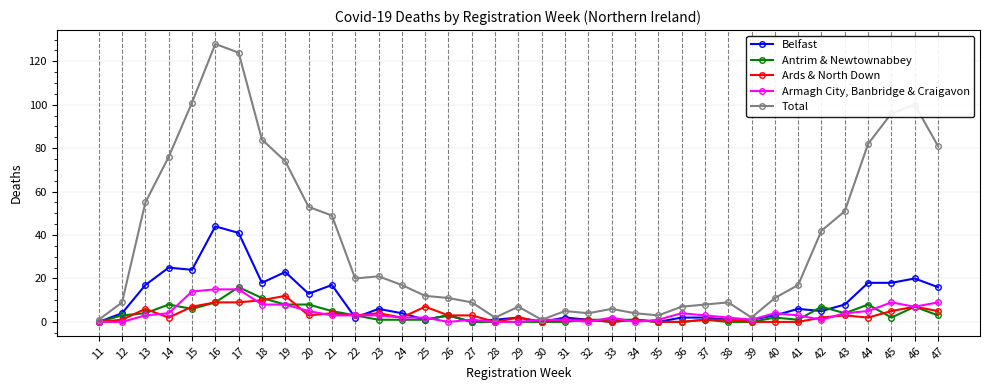

What is the value of the Ards & North Down point at the 33rd from the left?

3